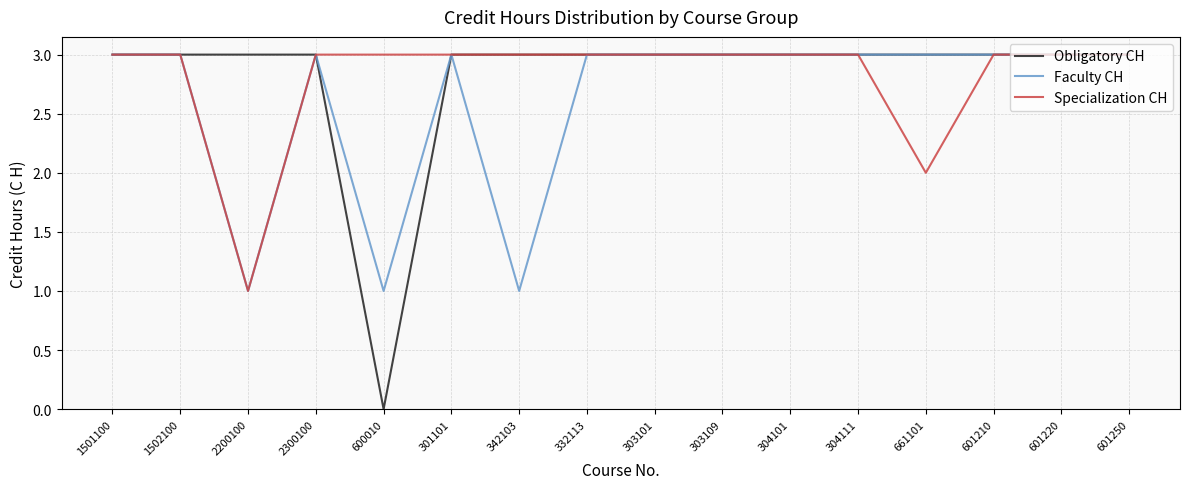

Reading right to left, what are all the values shown in this chart?

Obligatory CH: 601250=3	601220=3	601210=3	661101=3	304111=3	304101=3	303109=3	303101=3	332113=3	342103=3	301101=3	600010=0	2300100=3	2200100=3	1502100=3	1501100=3
Faculty CH: 601250=3	601220=3	601210=3	661101=3	304111=3	304101=3	303109=3	303101=3	332113=3	342103=1	301101=3	600010=1	2300100=3	2200100=1	1502100=3	1501100=3
Specialization CH: 601250=3	601220=3	601210=3	661101=2	304111=3	304101=3	303109=3	303101=3	332113=3	342103=3	301101=3	600010=3	2300100=3	2200100=1	1502100=3	1501100=3